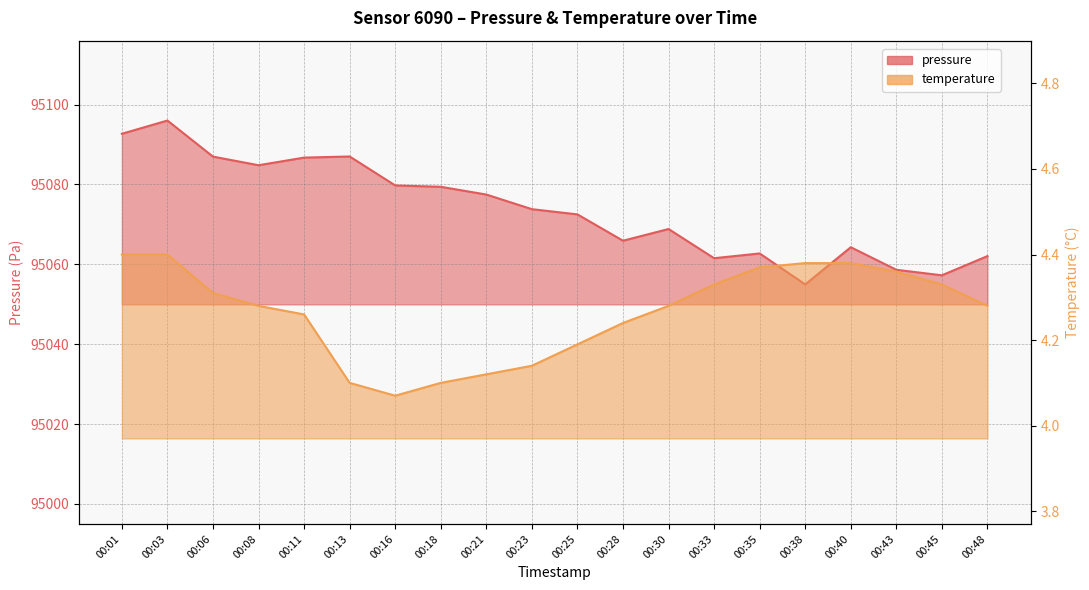

How many lines are shown in the chart?

2